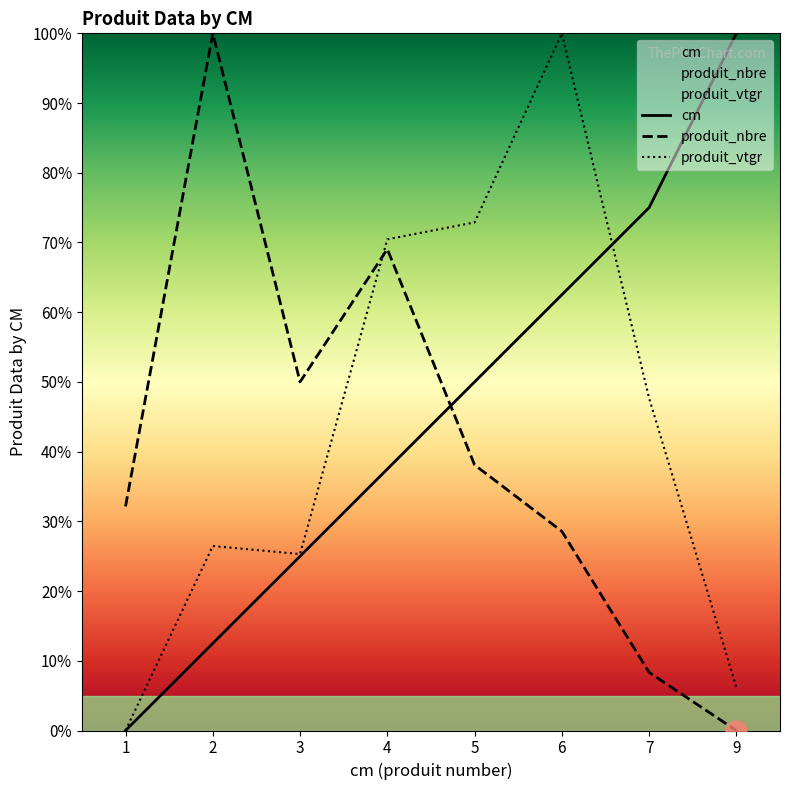

What is the total value across all series at 5?

161.0